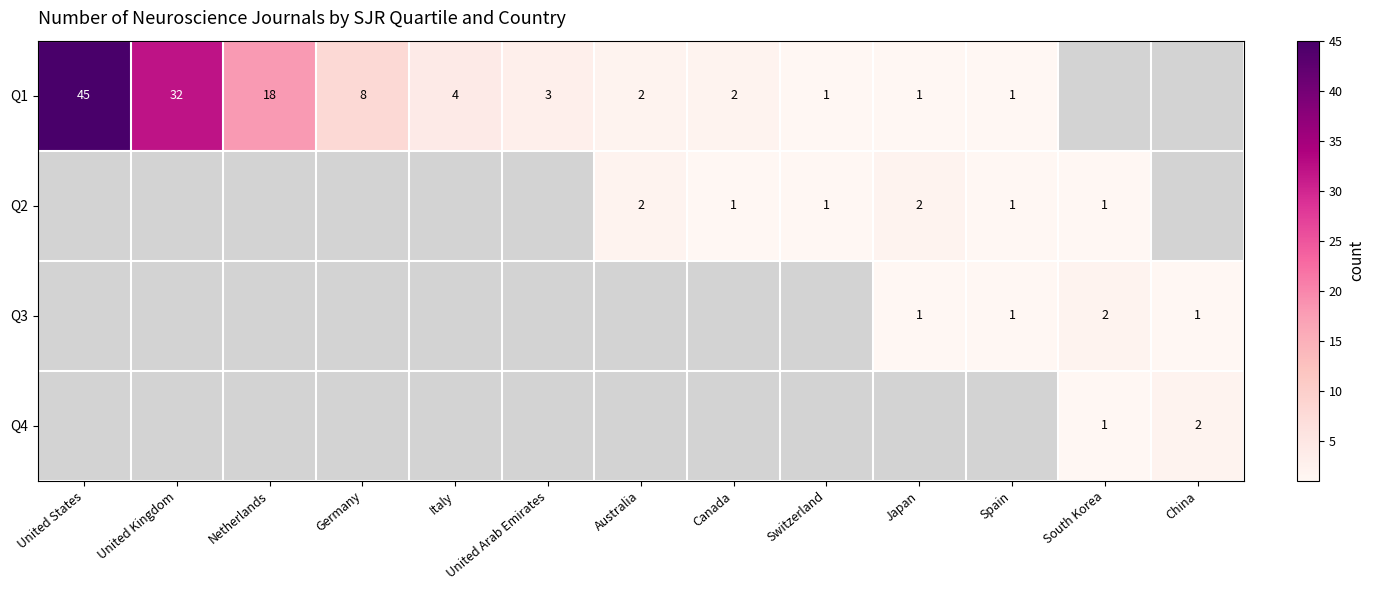

The Q1 series shows 3 at Australia. True or false?

False